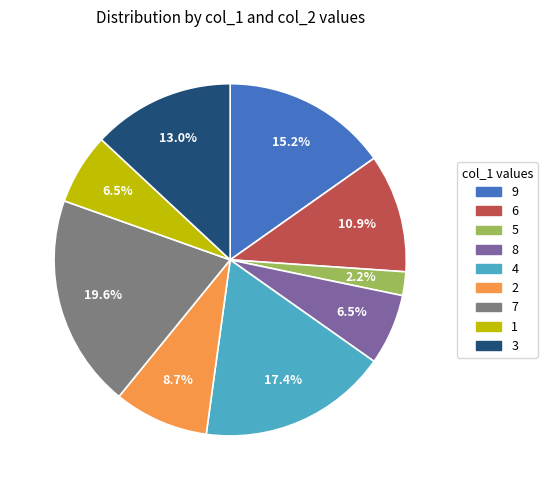

Does 7 account for over 50% of the chart?

No